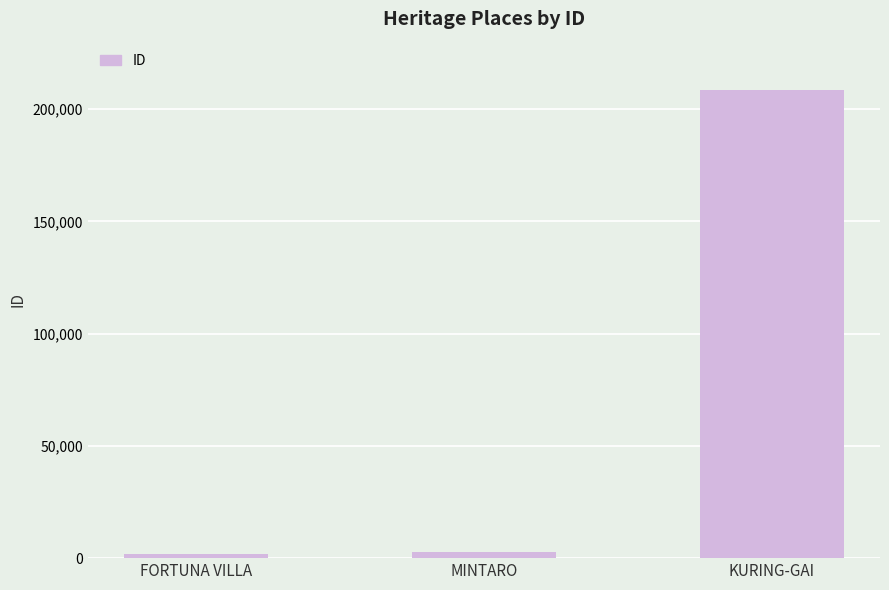

What is the maximum value shown in the chart?

208328